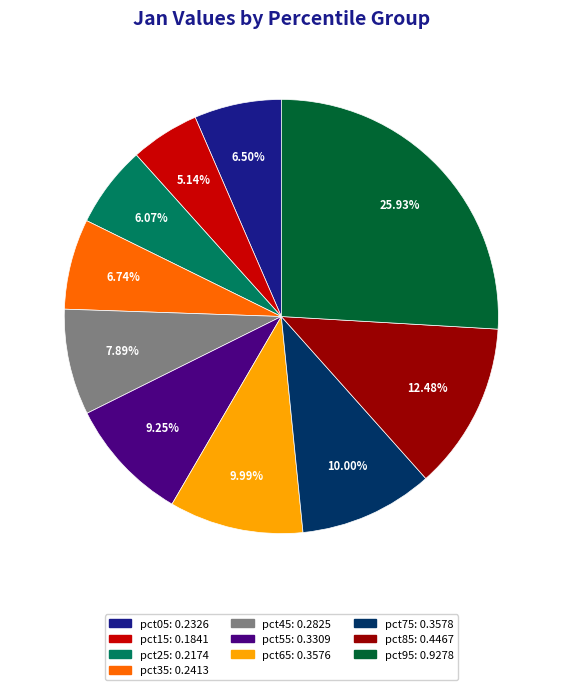

To the nearest percent, what percentage of the pie is pct55?

9%